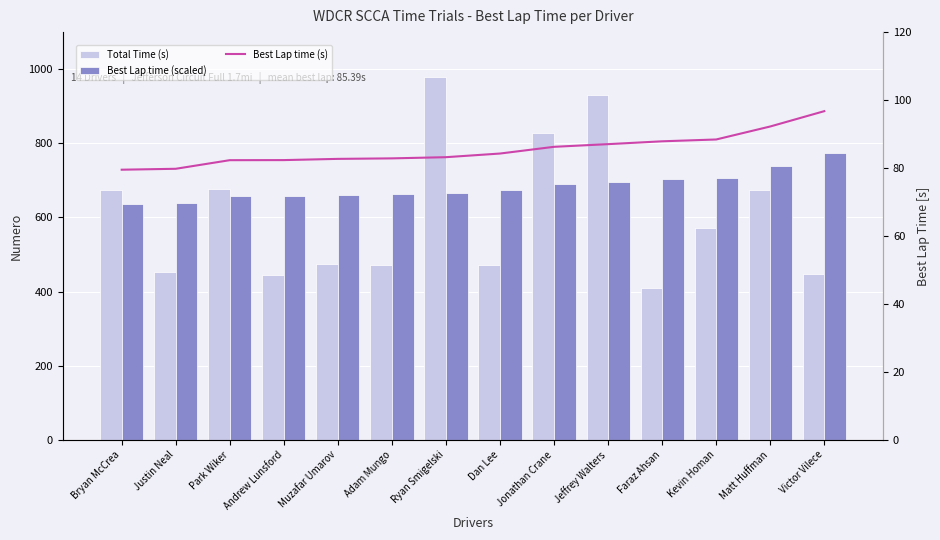

Is the value of Best Lap time (s) at Faraz Ahsan greater than the value of Total Time (s) at Justin Neal?

No